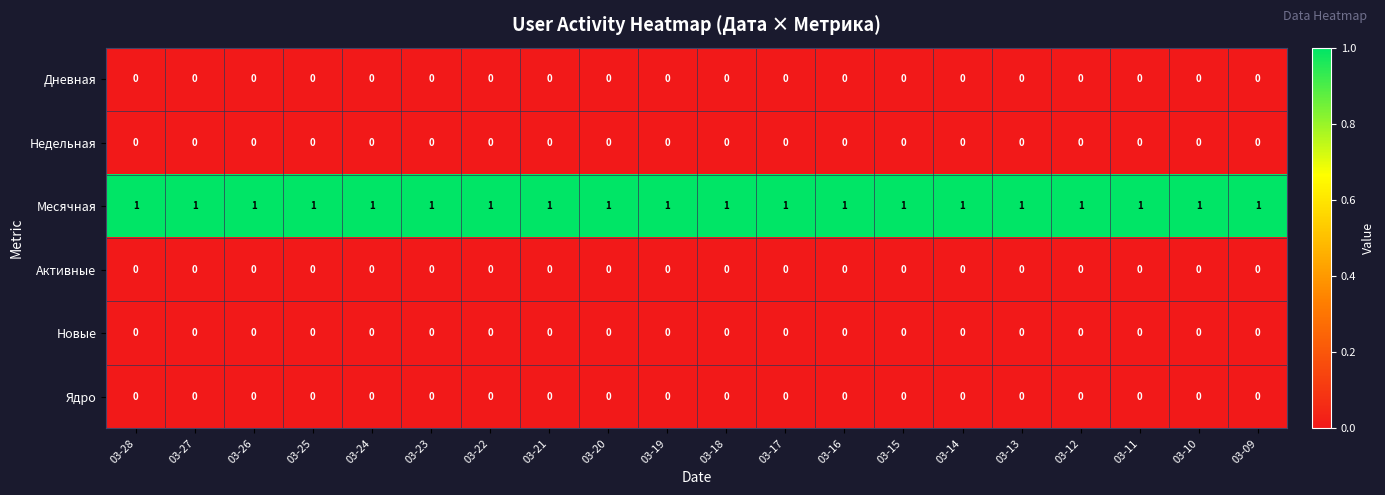

The Месячная series shows 1 at 03-17. True or false?

True